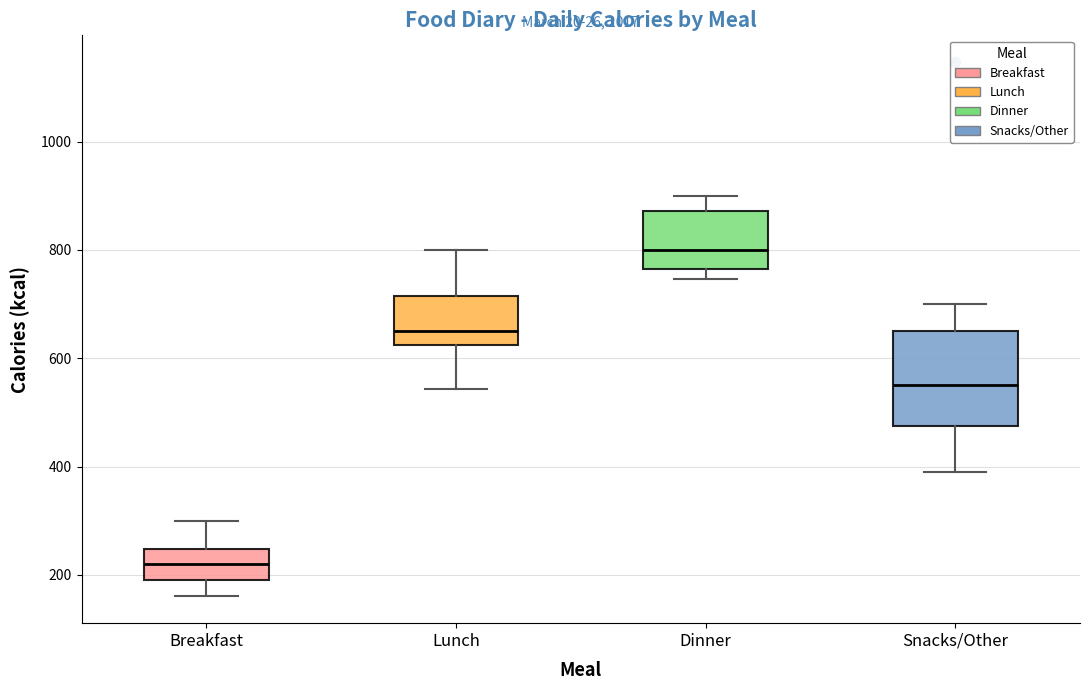

Where is the upper edge of the box for Dinner on the y-axis? The values are not printed on the chart, so give them approximately, as read against the axis.

880